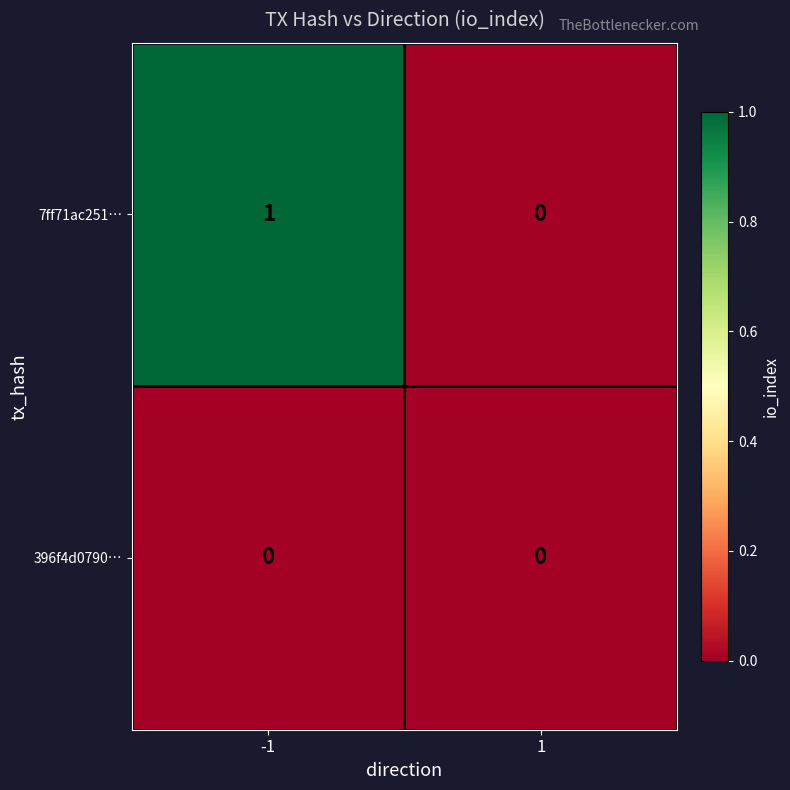

Reading left to right, what are all the values shown in this chart?

7ff71ac251…: 1	0
396f4d0790…: 0	0